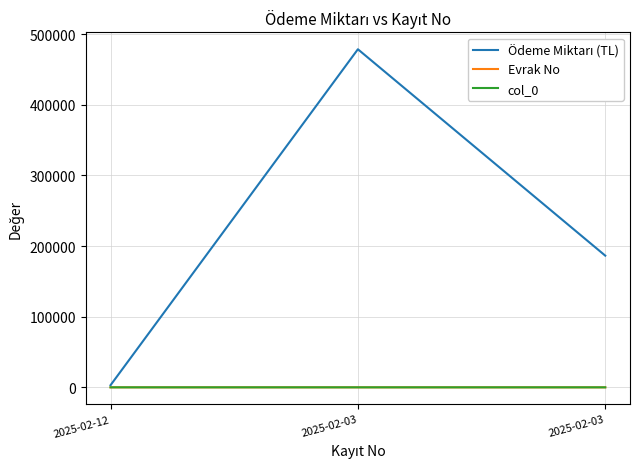

What is the maximum value shown in the chart?

478747.8